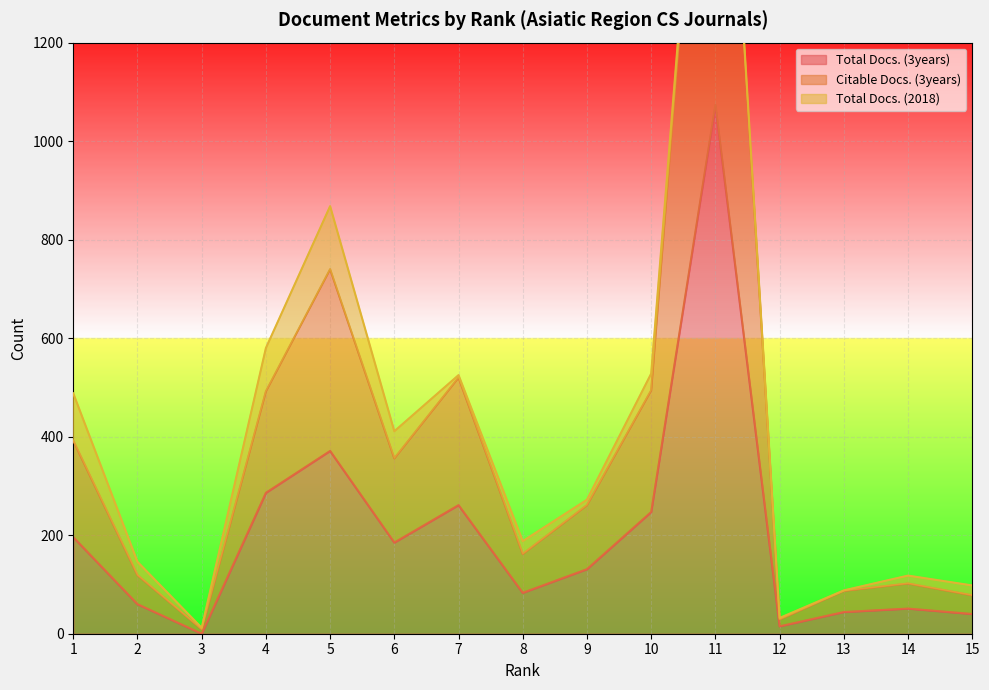

True or false: Citable Docs. (3years) and Total Docs. (3years) cross at least once.

False